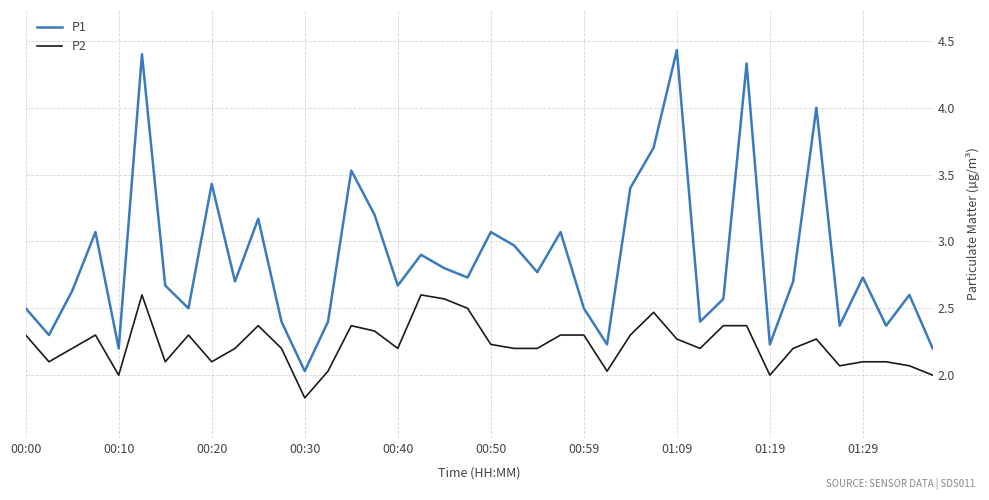

Which series has the widest spread of values?

P1